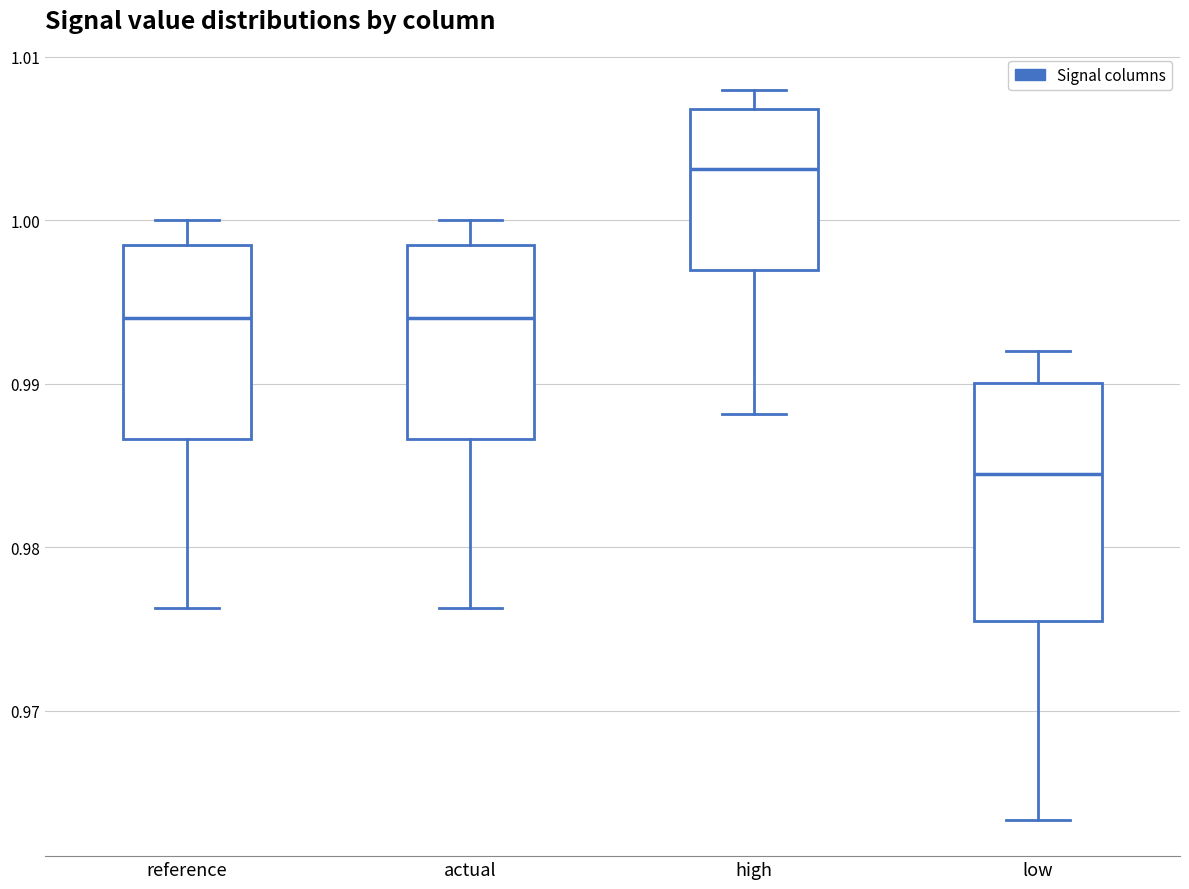

Comparing the boxes themselves (not the whiskers), which one is the tallest?

low